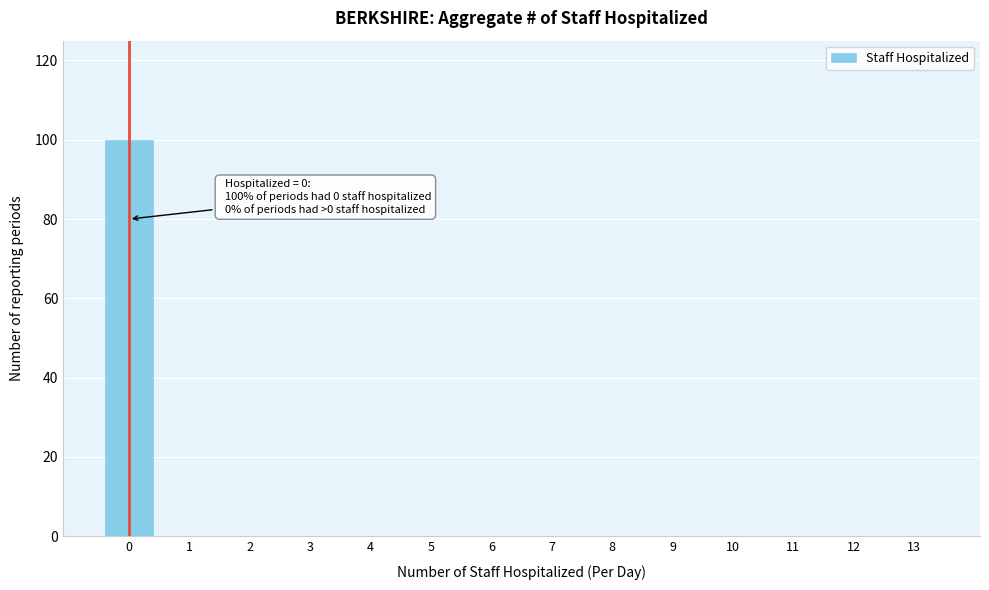

Reading right to left, list all the values displayed in this chart.

13=0	12=0	11=0	10=0	9=0	8=0	7=0	6=0	5=0	4=0	3=0	2=0	1=0	0=100